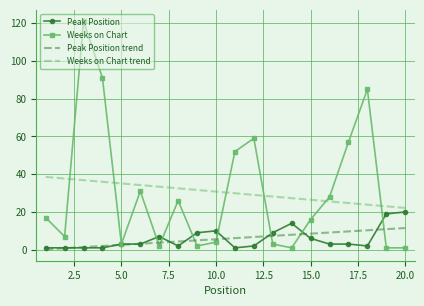

Count the number of categories in the chart.

20